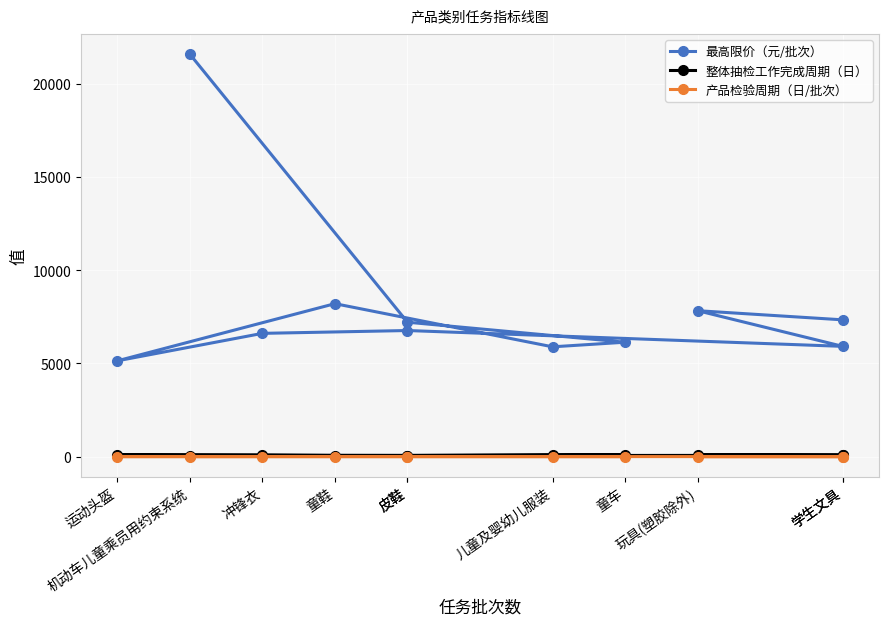

At which category is the sum across all series the highest?

机动车儿童乘员用约束系统